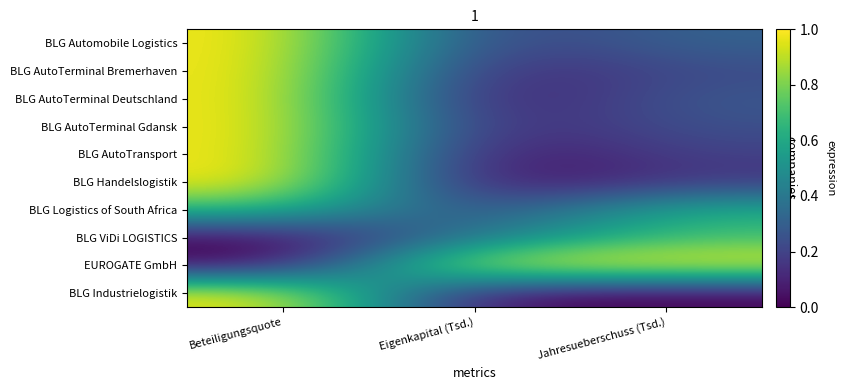

What is the maximum value shown in the chart?

1.0